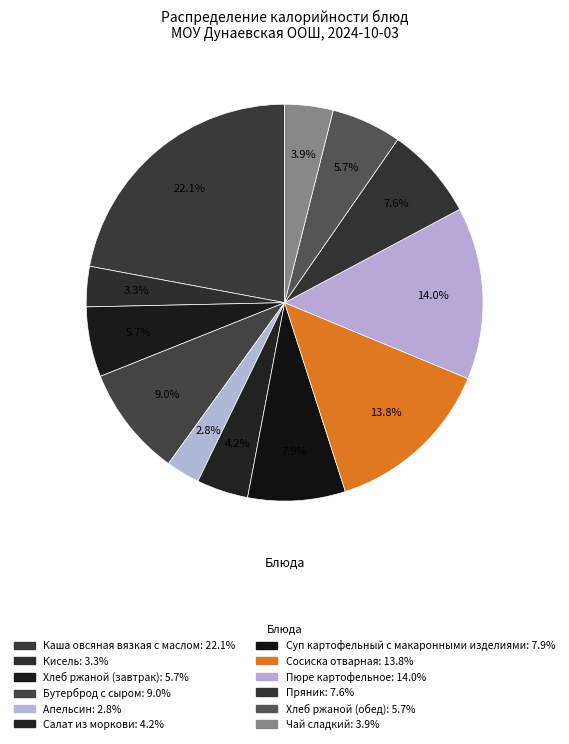

Is Пряник the majority of the pie?

No